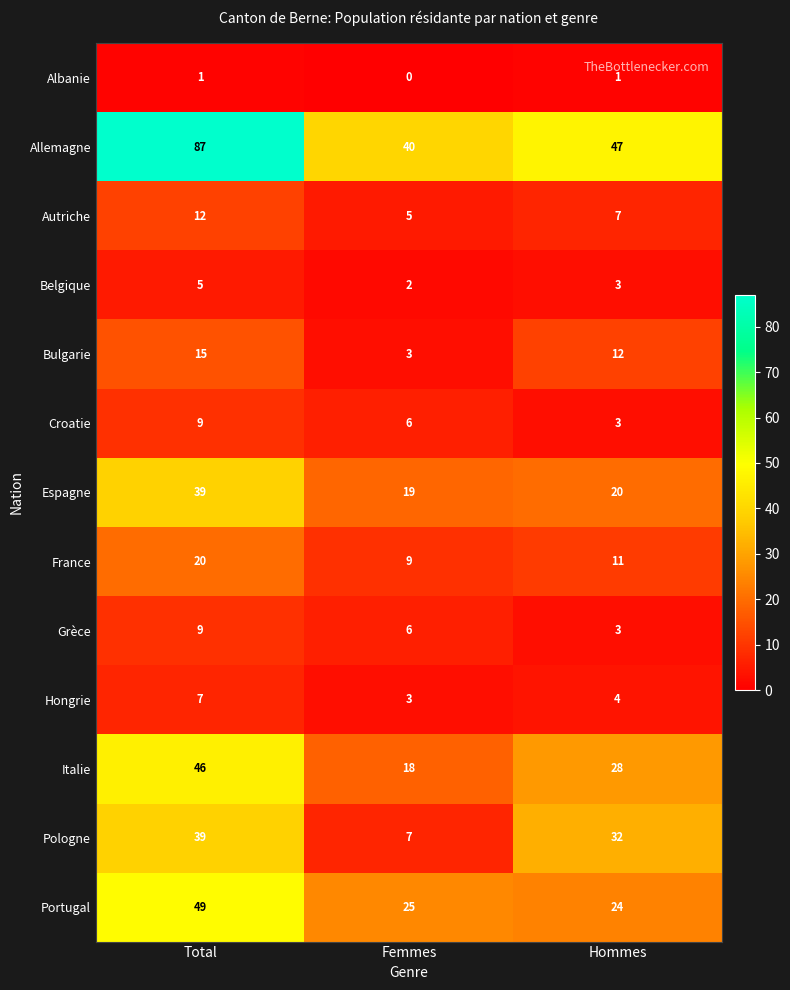

Which category has the highest value in the Autriche series?

Total